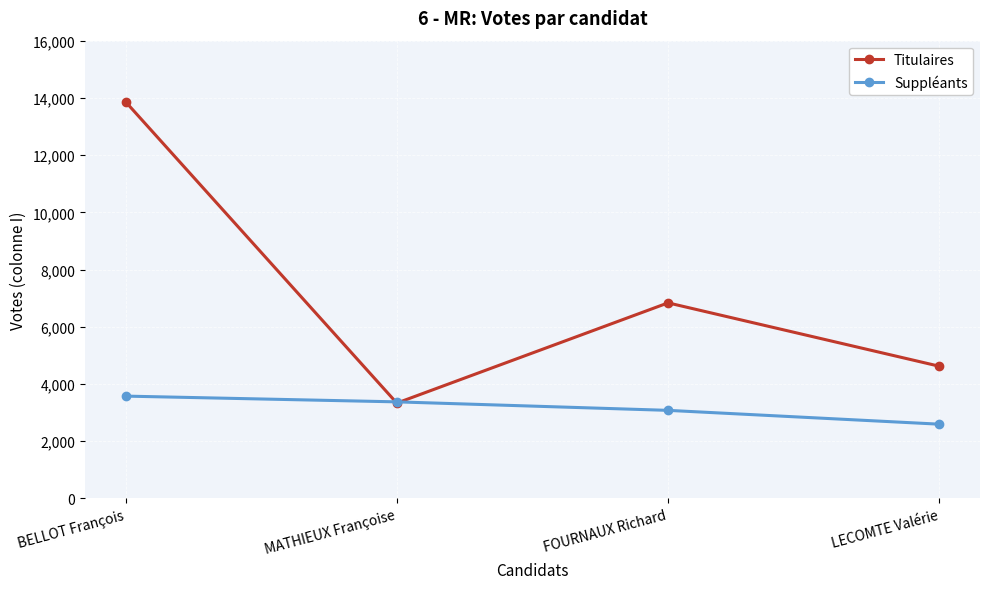

Is it true that Suppléants equals 3376 at MATHIEUX Françoise?

True